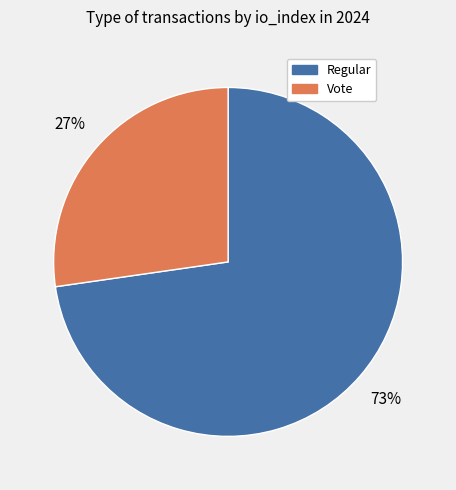

To the nearest percent, what is the combined percentage of Vote and Regular?

100%